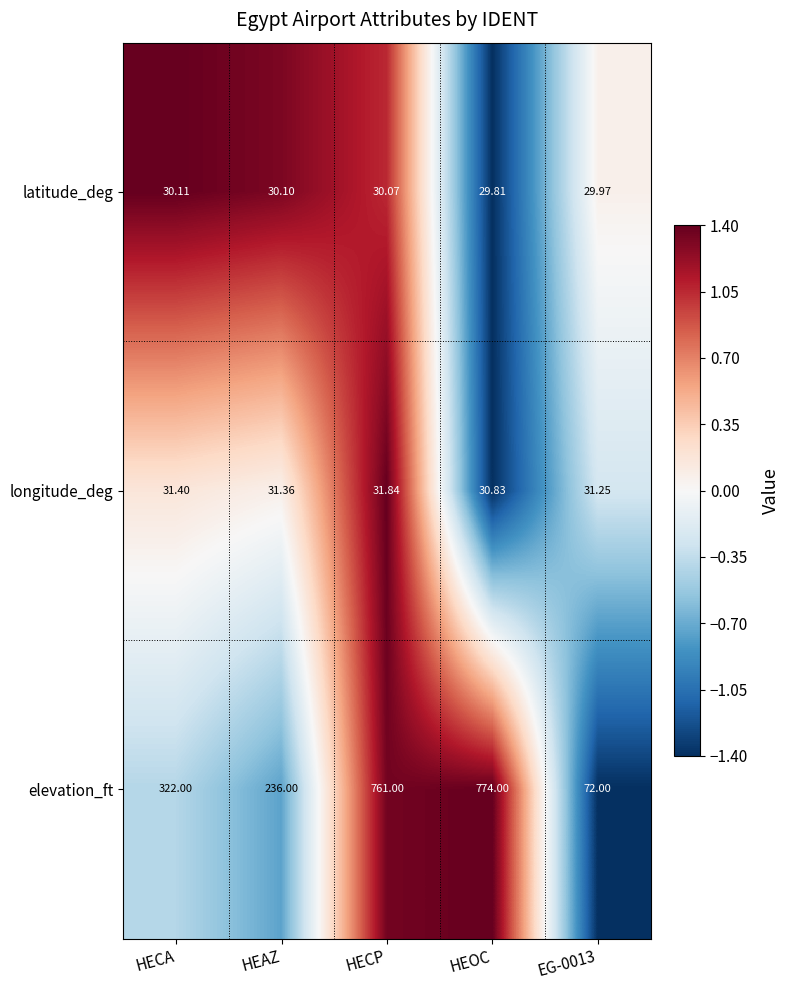

Which series has the widest spread of values?

elevation_ft